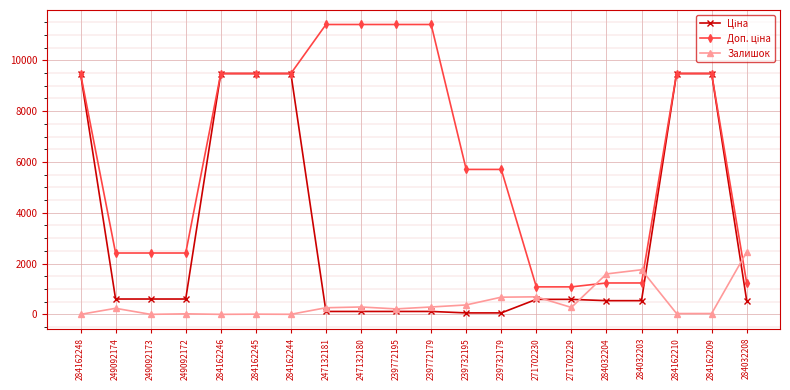

What is the greatest value displayed?

11410.0